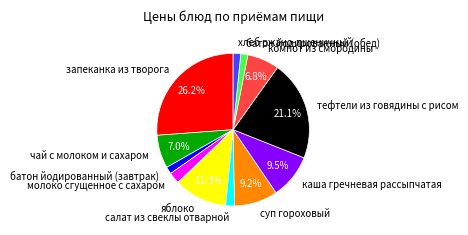

Is салат из свеклы отварной the majority of the pie?

No